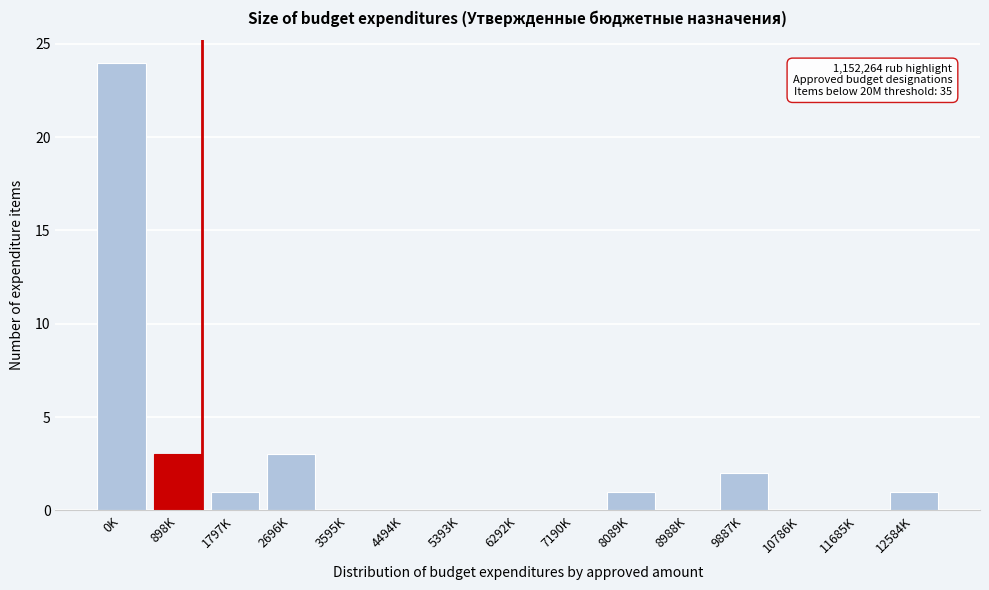

Reading left to right, list all the values displayed in this chart.

0K=24	898K=3	1797K=1	2696K=3	3595K=0	4494K=0	5393K=0	6292K=0	7190K=0	8089K=1	8988K=0	9887K=2	10786K=0	11685K=0	12584K=1